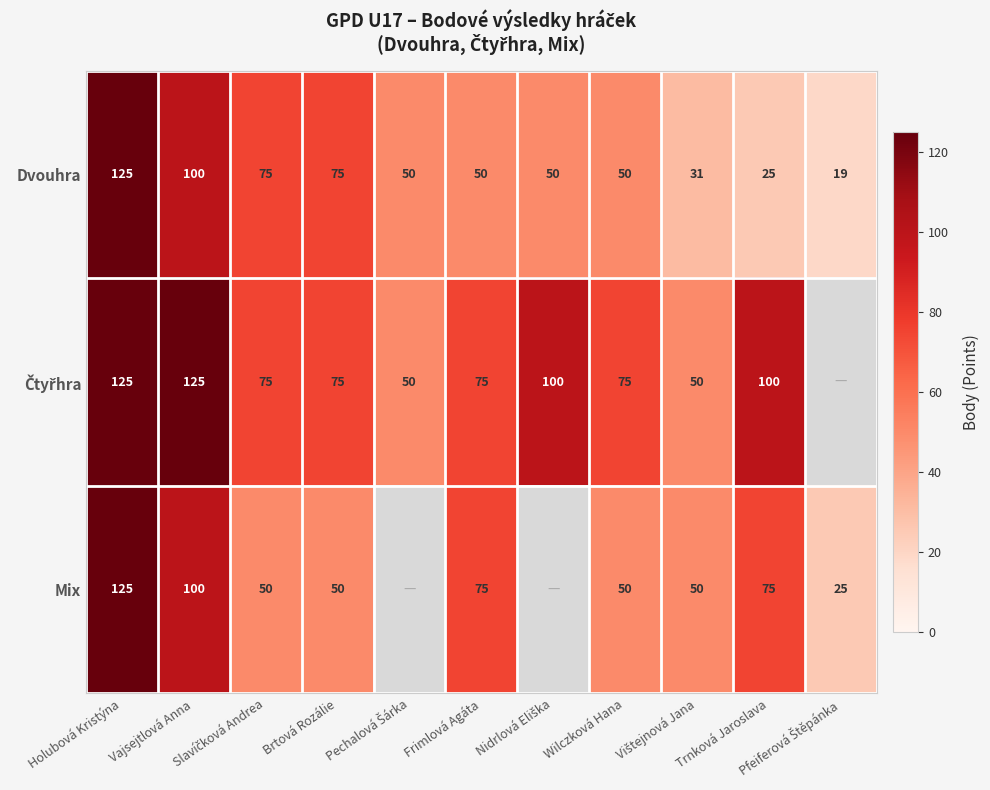

What is the highest value of the Dvouhra series?

125